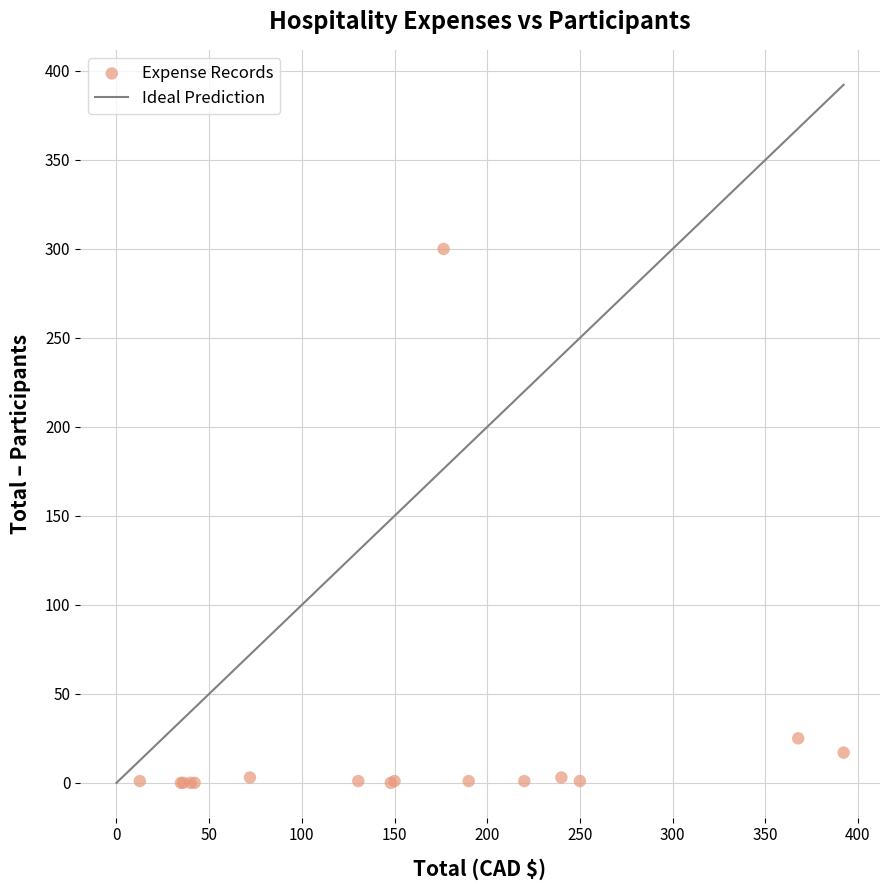

What Y value in the scatter plot is closest to 150?

25